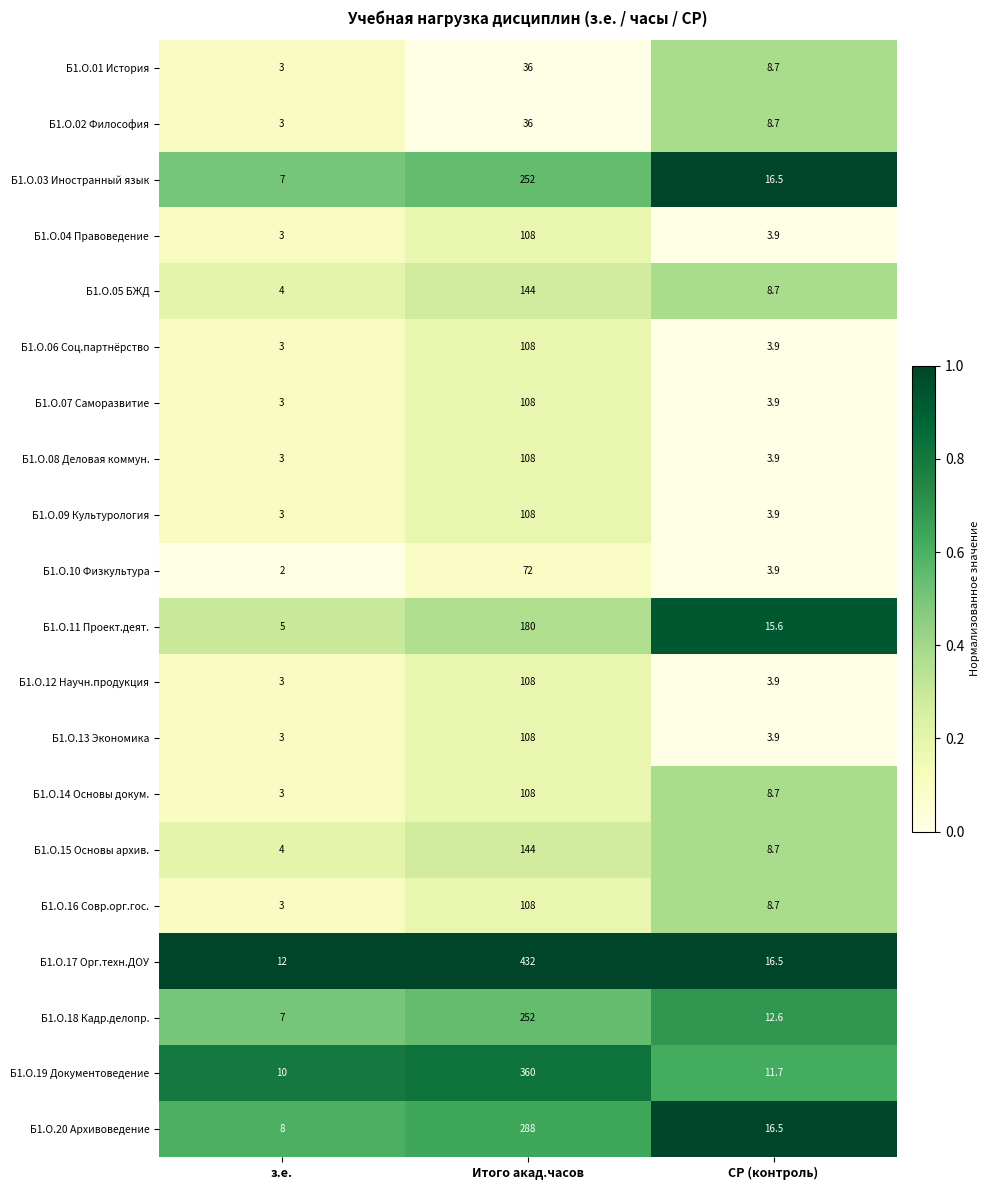

Count the number of categories in the chart.

3